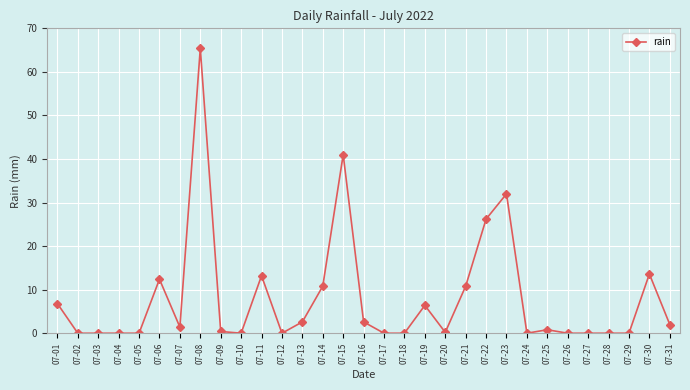

True or false: there are more than 2 points higher than both neighbors.

True